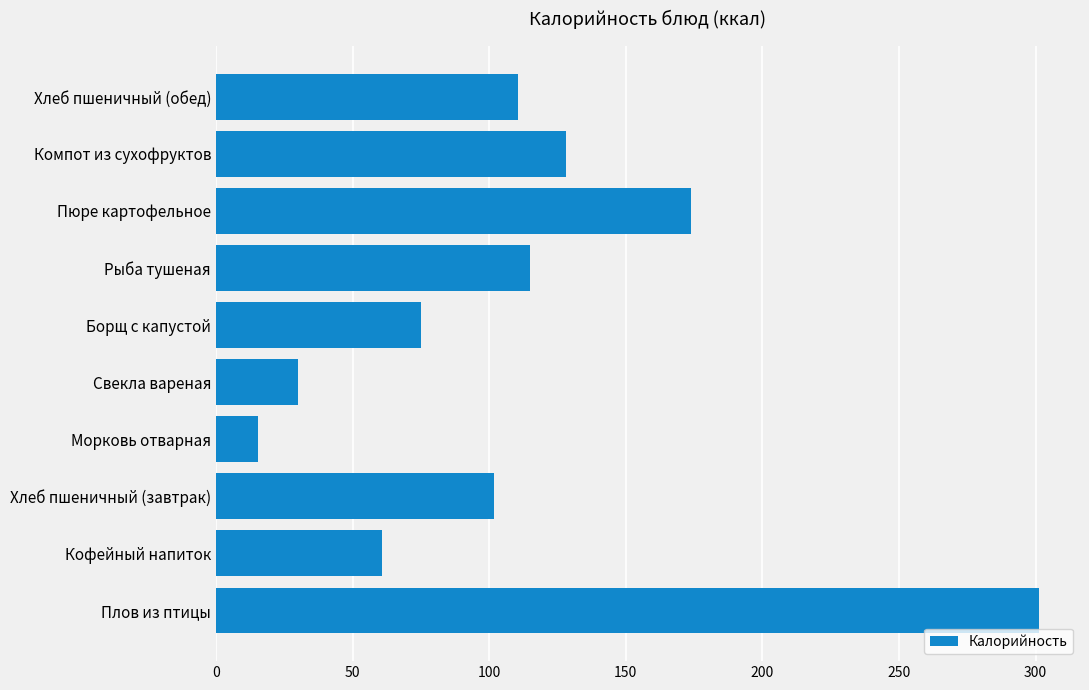

What is the difference between the maximum and minimum values?

285.9